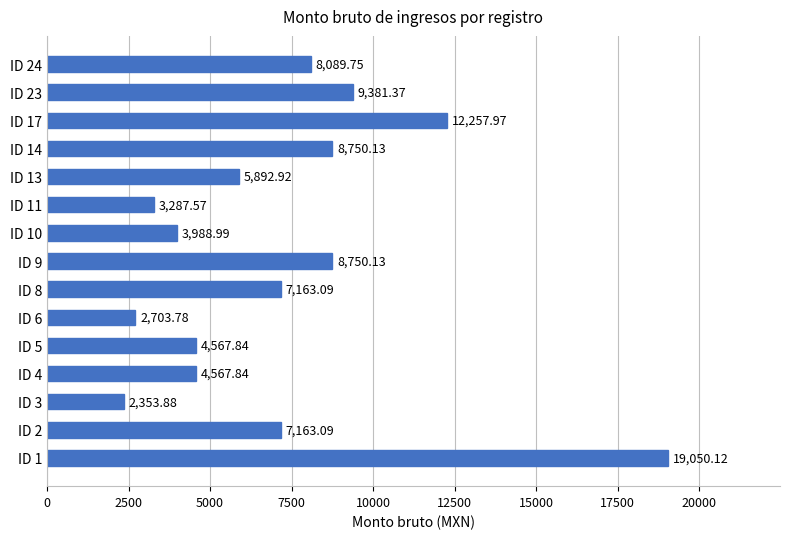

At which category does the chart reach its minimum across all series?

ID 3